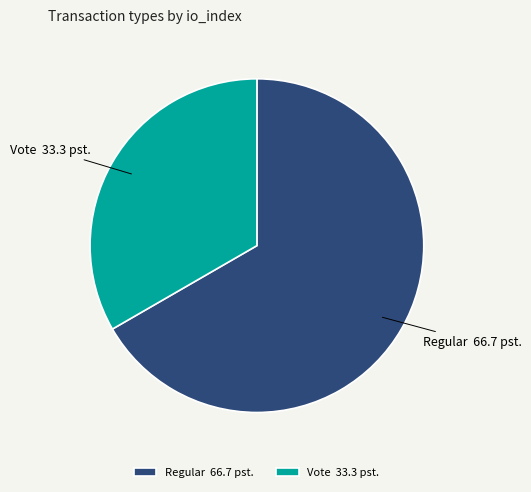

True or false: Regular accounts for 76% of the total.

False